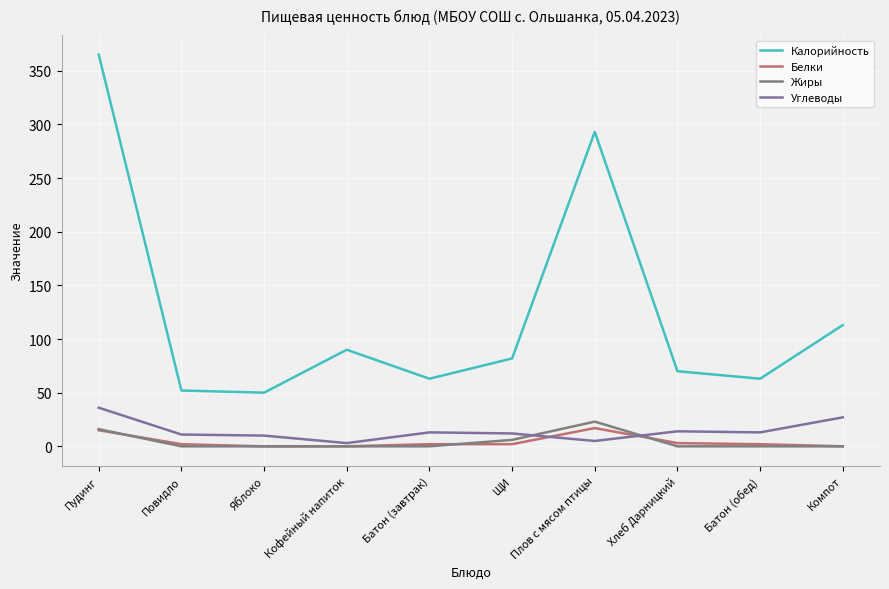

How many interior local valleys does the Калорийность series have?

3